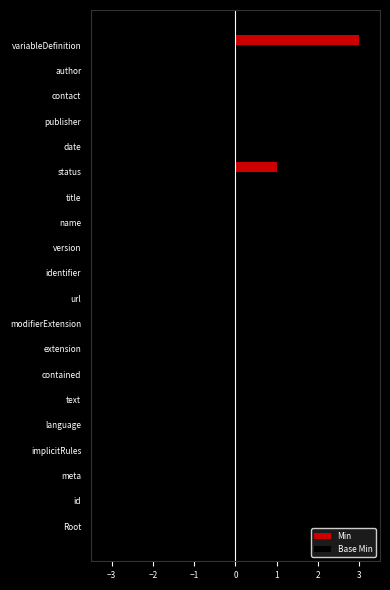

At which category is the sum across all series the highest?

variableDefinition